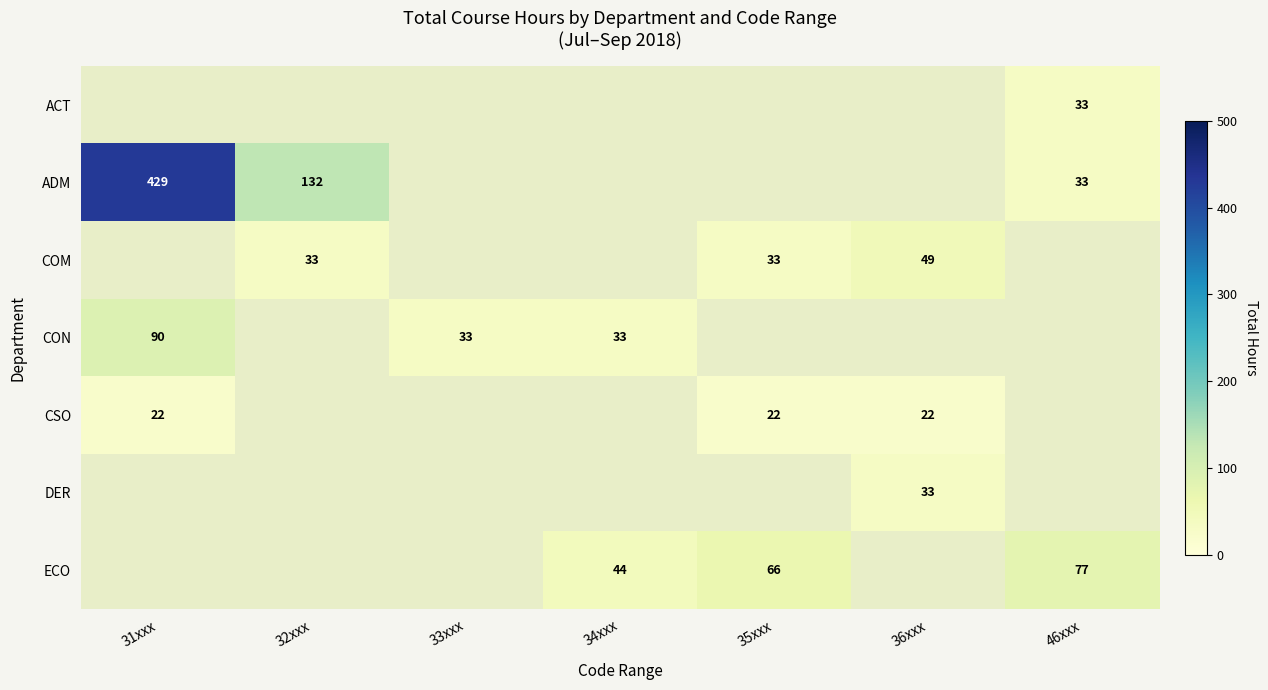

The ADM series shows 176 at 32xxx. True or false?

False